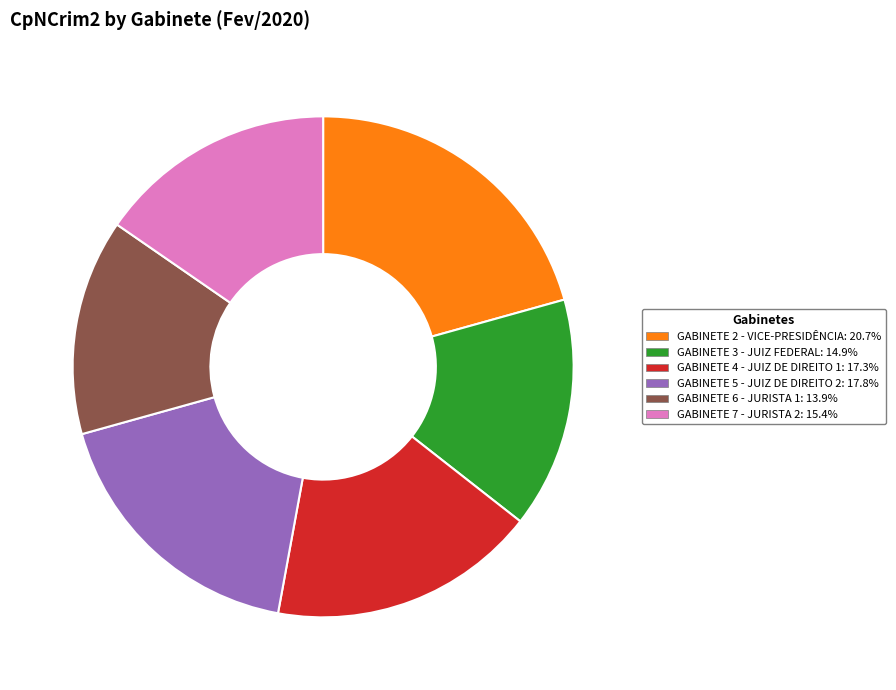

Is there any slice that represents more than half of the pie?

No